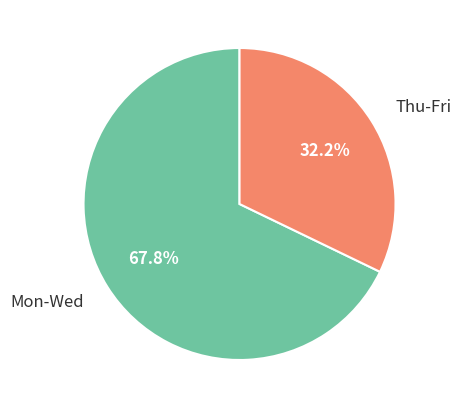

Count the number of slices in the pie.

2